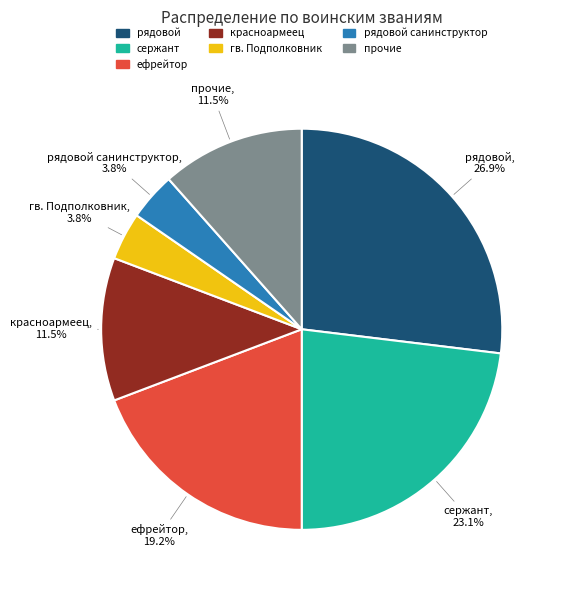

To the nearest percent, what is the difference between the largest and smallest slice percentages?

23%